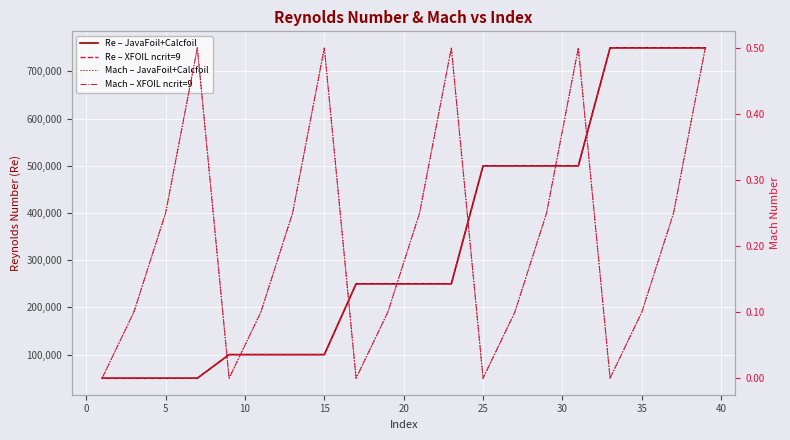

Reading left to right, transcribe all the data shown in this chart.

Re – JavaFoil+Calcfoil: 50000.0	50000.0	50000.0	50000.0	100000.0	100000.0	100000.0	100000.0	250000.0	250000.0	250000.0	250000.0	500000.0	500000.0	500000.0	500000.0	750000.0	750000.0	750000.0	750000.0
Re – XFOIL ncrit=9: 50000.0	50000.0	50000.0	50000.0	100000.0	100000.0	100000.0	100000.0	250000.0	250000.0	250000.0	250000.0	500000.0	500000.0	500000.0	500000.0	750000.0	750000.0	750000.0	750000.0
Mach – JavaFoil+Calcfoil: 0.0	0.1	0.2	0.5	0.0	0.1	0.2	0.5	0.0	0.1	0.2	0.5	0.0	0.1	0.2	0.5	0.0	0.1	0.2	0.5
Mach – XFOIL ncrit=9: 0.0	0.1	0.2	0.5	0.0	0.1	0.2	0.5	0.0	0.1	0.2	0.5	0.0	0.1	0.2	0.5	0.0	0.1	0.2	0.5